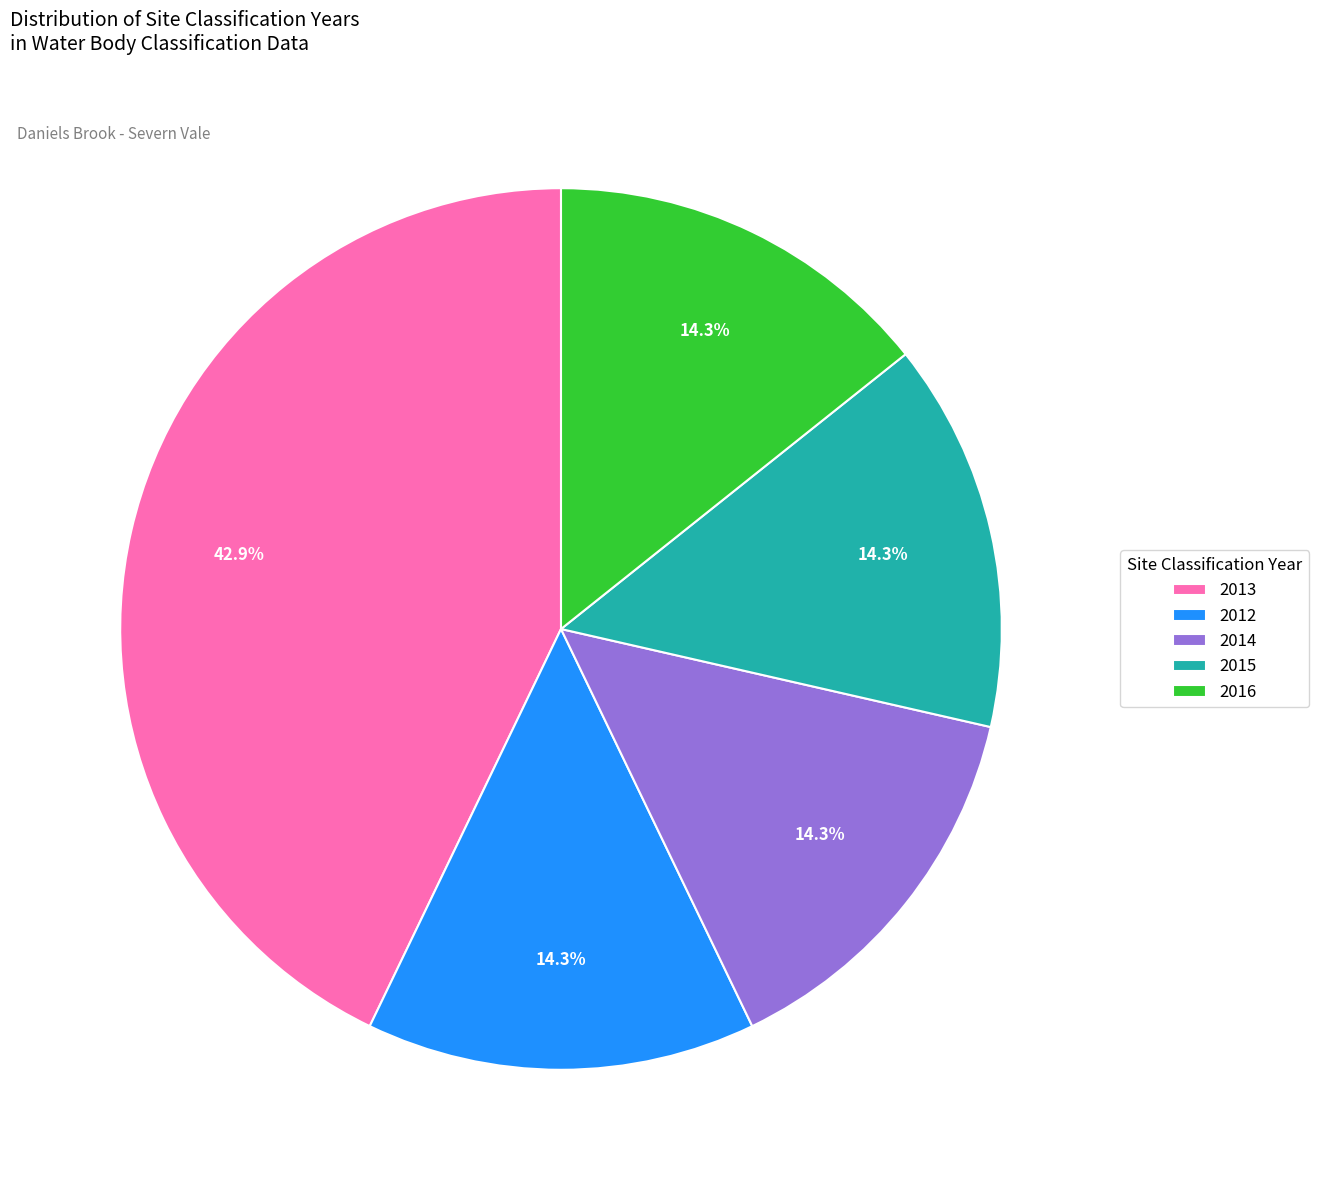

Count the number of slices in the pie.

5